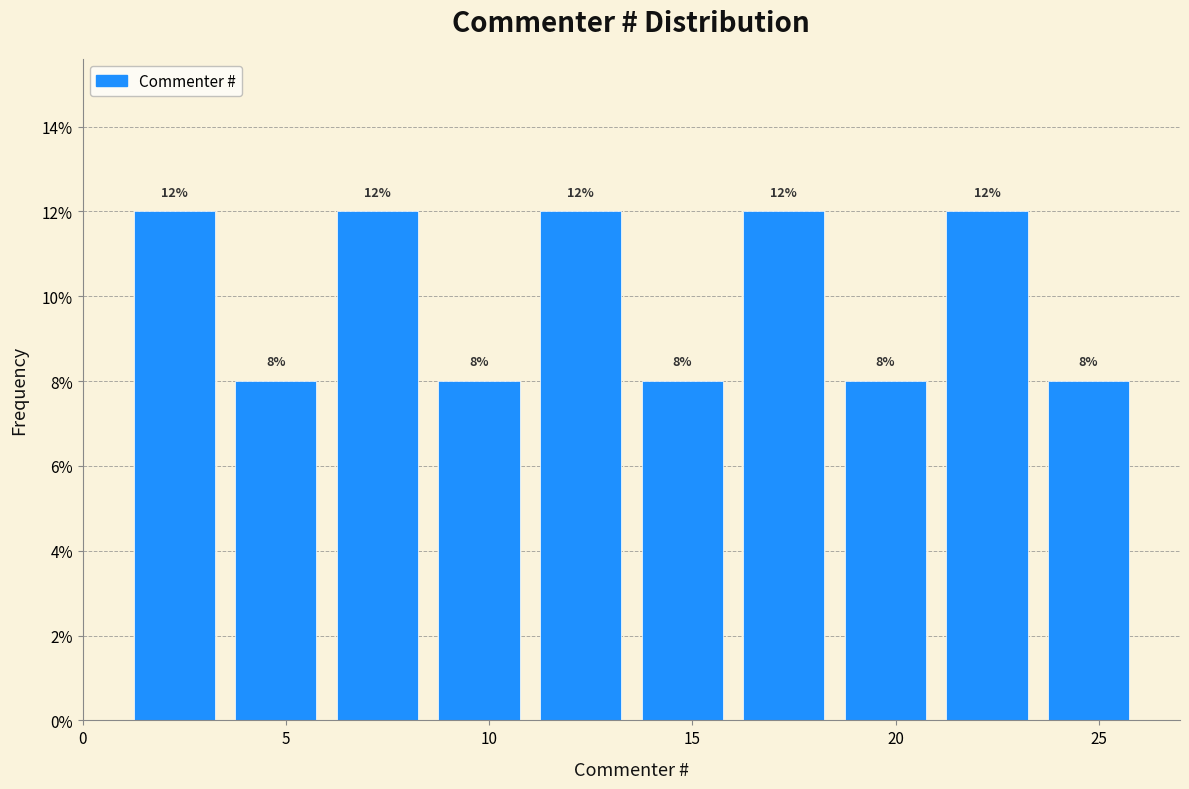

Reading left to right, list every bar in this chart as the range it spans on the x-axis followed by its height.

1.0 to 3.5: 12
3.5 to 6.0: 8
6.0 to 8.5: 12
8.5 to 11.0: 8
11.0 to 13.5: 12
13.5 to 16.0: 8
16.0 to 18.5: 12
18.5 to 21.0: 8
21.0 to 23.5: 12
23.5 to 26.0: 8